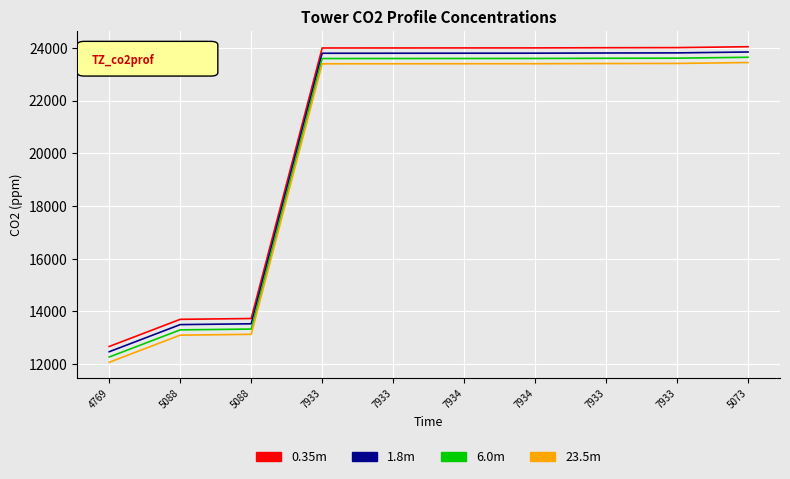

At which category is the sum across all series the highest?

5073